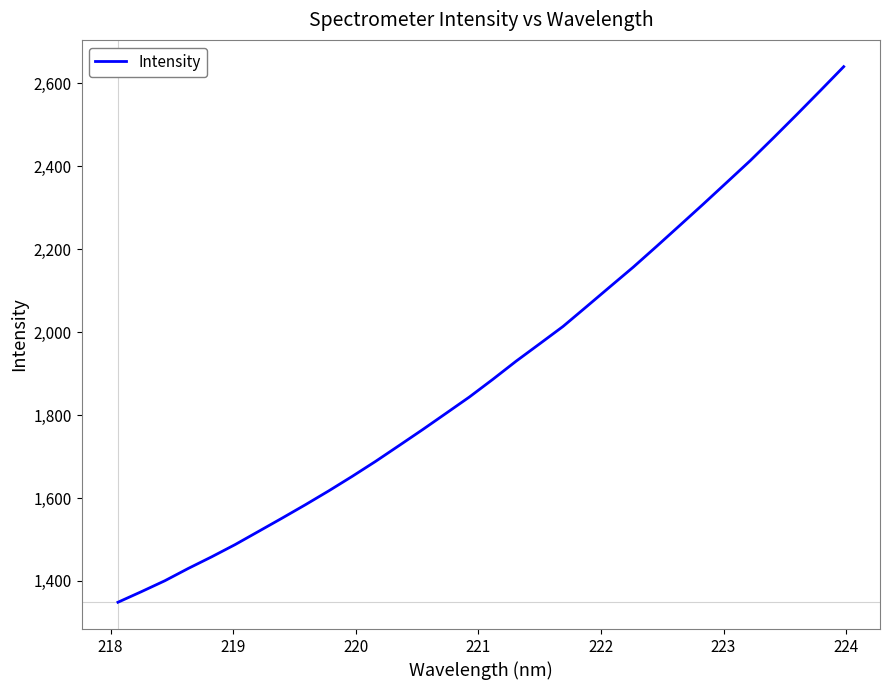

What is the maximum value shown in the chart?

2639.9